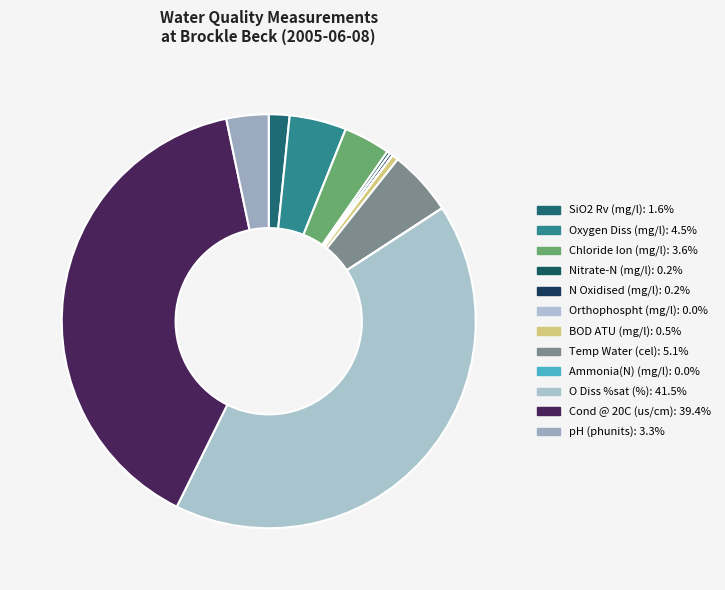

To the nearest percent, what is the difference between the Oxygen Diss (mg/l) and Ammonia(N) (mg/l) slice percentages?

4%